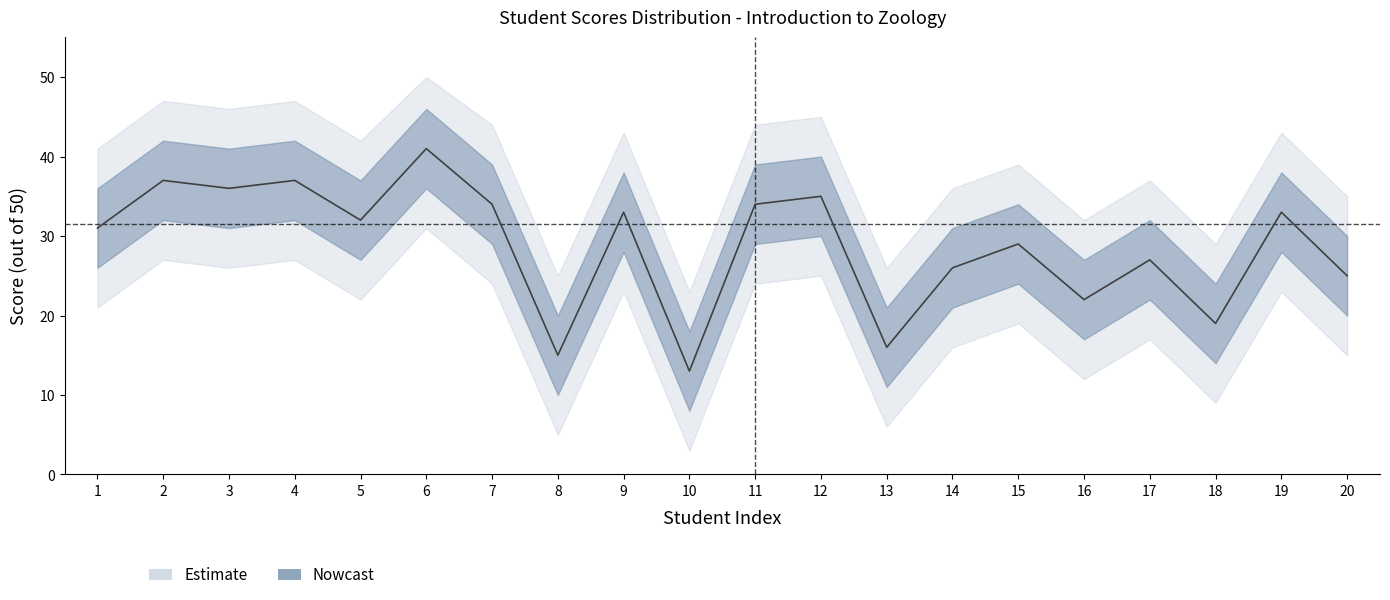

Reading left to right, what are all the values shown in this chart?

scores: 31	37	36	37	32	41	34	15	33	13	34	35	16	26	29	22	27	19	33	25
upper_outer: 41	47	46	47	42	50	44	25	43	23	44	45	26	36	39	32	37	29	43	35
lower_outer: 21	27	26	27	22	31	24	5	23	3	24	25	6	16	19	12	17	9	23	15
upper_inner: 36	42	41	42	37	46	39	20	38	18	39	40	21	31	34	27	32	24	38	30
lower_inner: 26	32	31	32	27	36	29	10	28	8	29	30	11	21	24	17	22	14	28	20